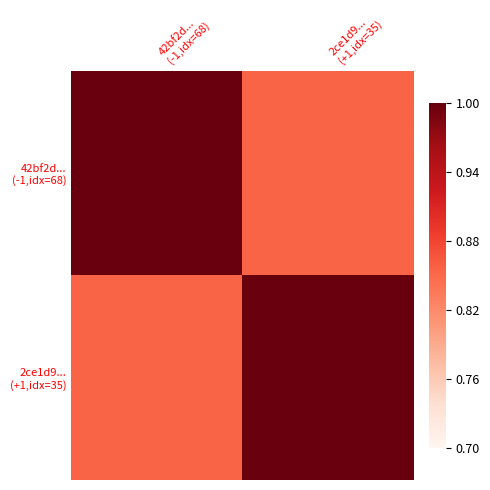

Which has a higher value, 42bf2d...
(-1,idx=68) or 2ce1d9...
(+1,idx=35)?

42bf2d...
(-1,idx=68)